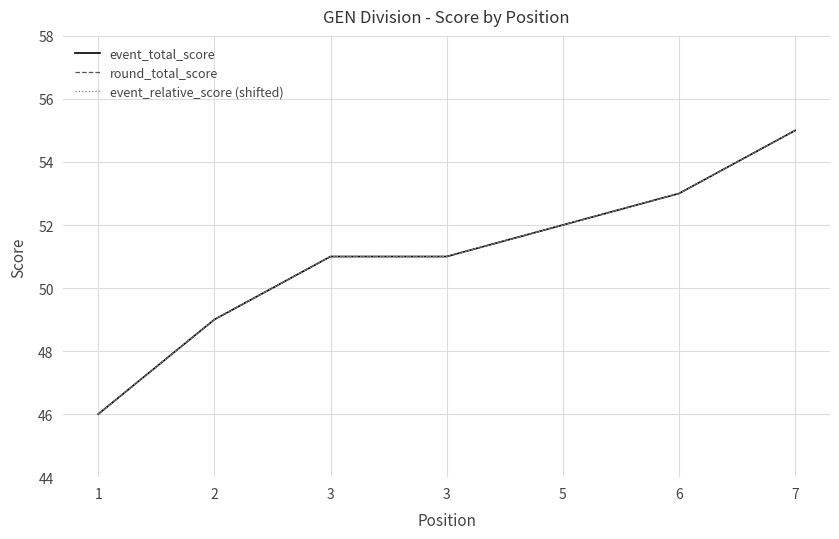

What is the total value across all series at 7?

165